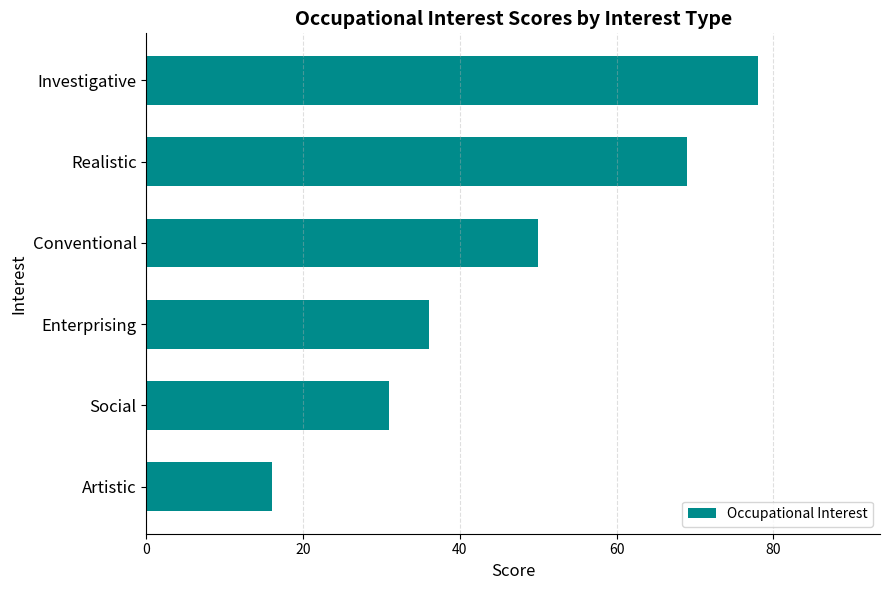

What is the sum of all values?

280